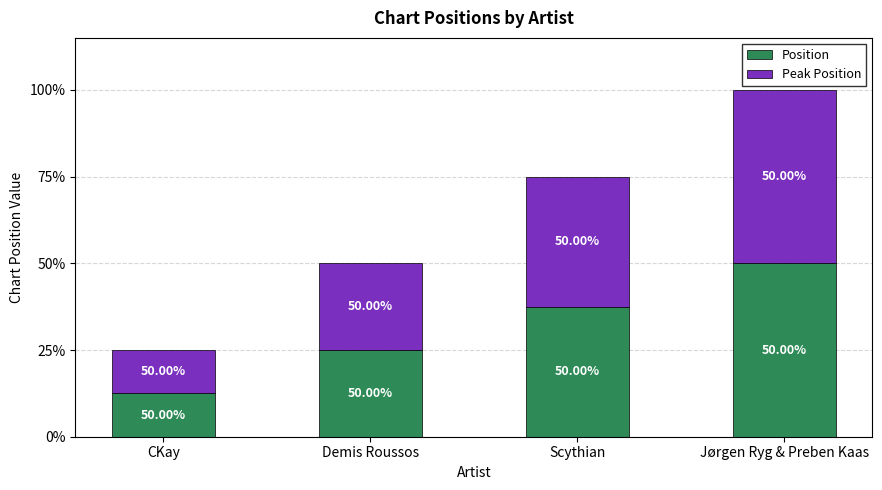

What are all the series names shown in the legend?

Position, Peak Position